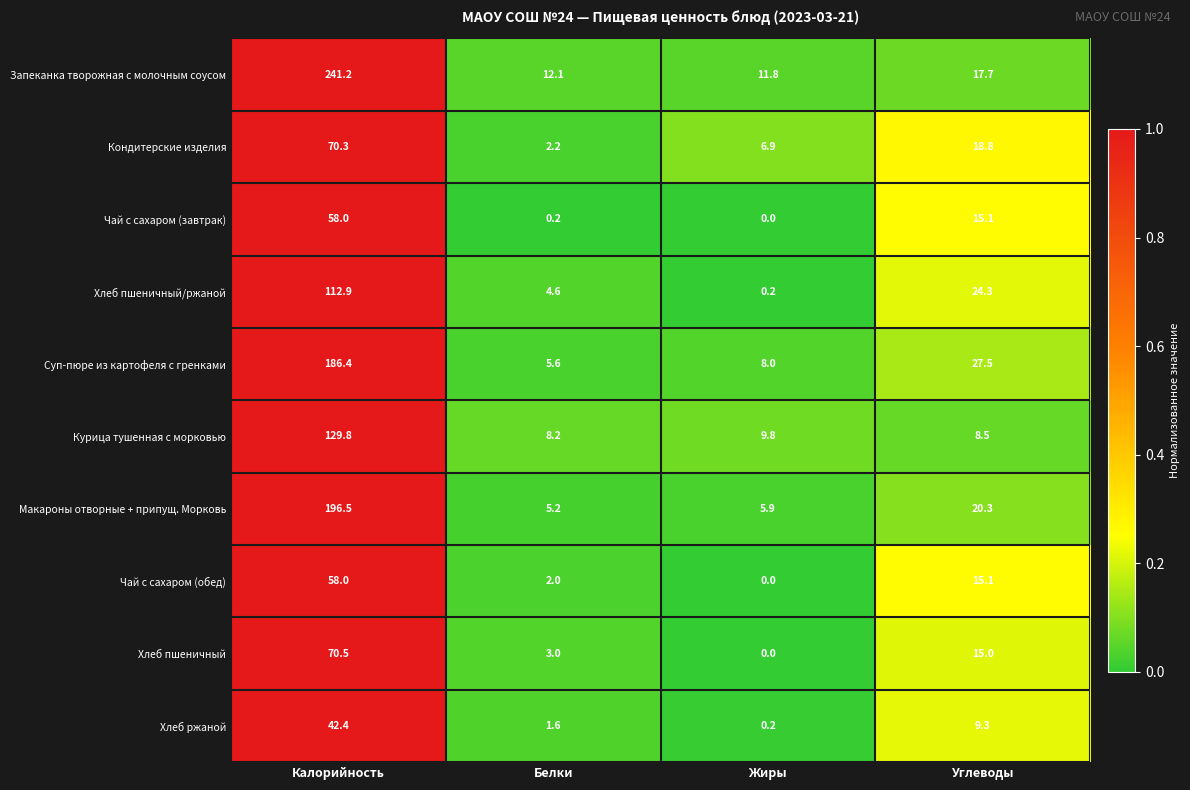

Which category has the highest value across all series?

Калорийность